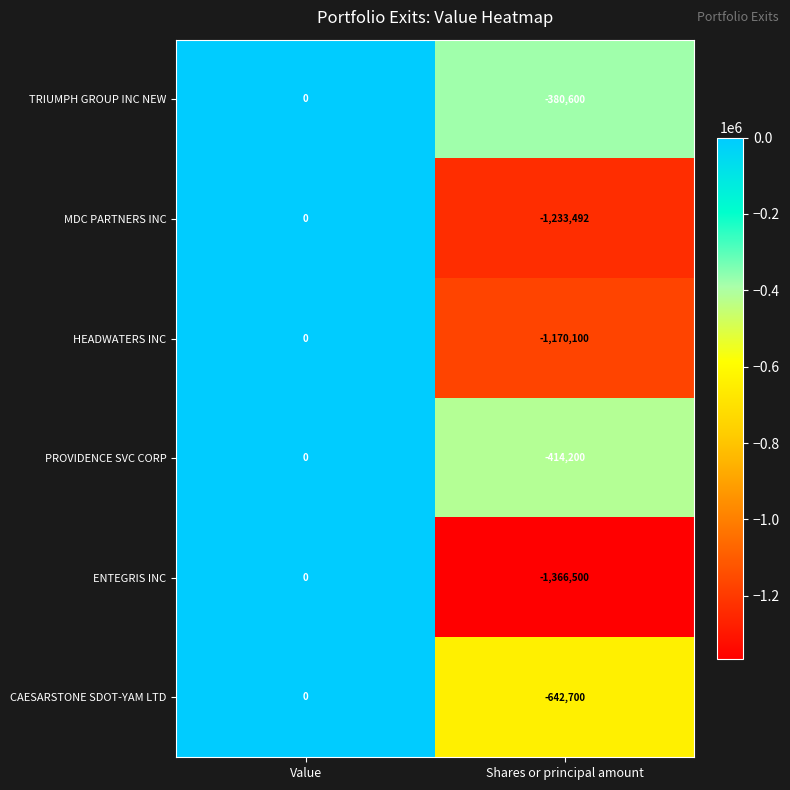

What is the difference between the TRIUMPH GROUP INC NEW values at Shares or principal amount and Value?

380600